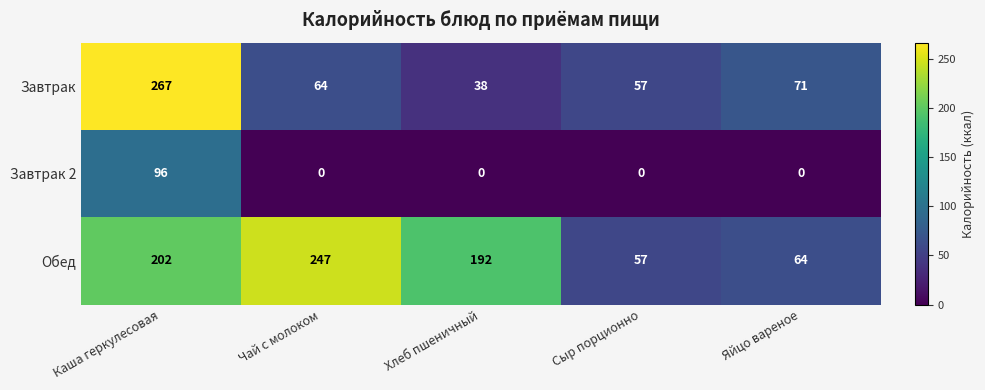

What value does the Завтрак series have at Яйцо вареное?

71